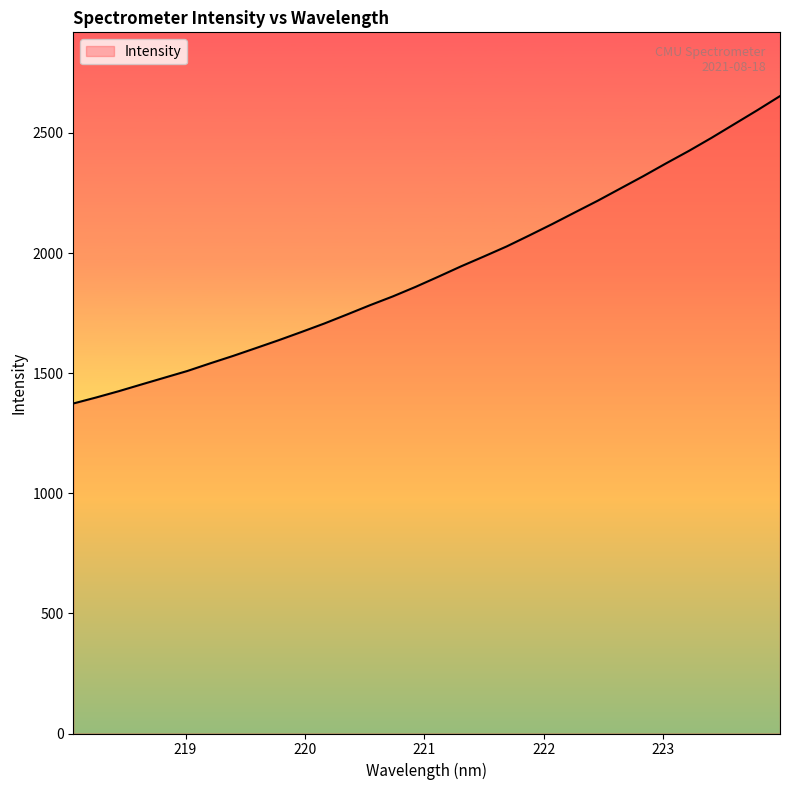

How many lines are shown in the chart?

1